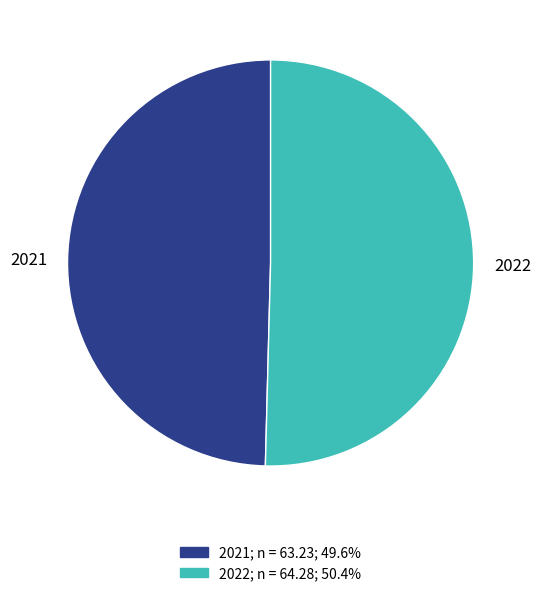

Between 2022 and 2021, which is larger?

2022